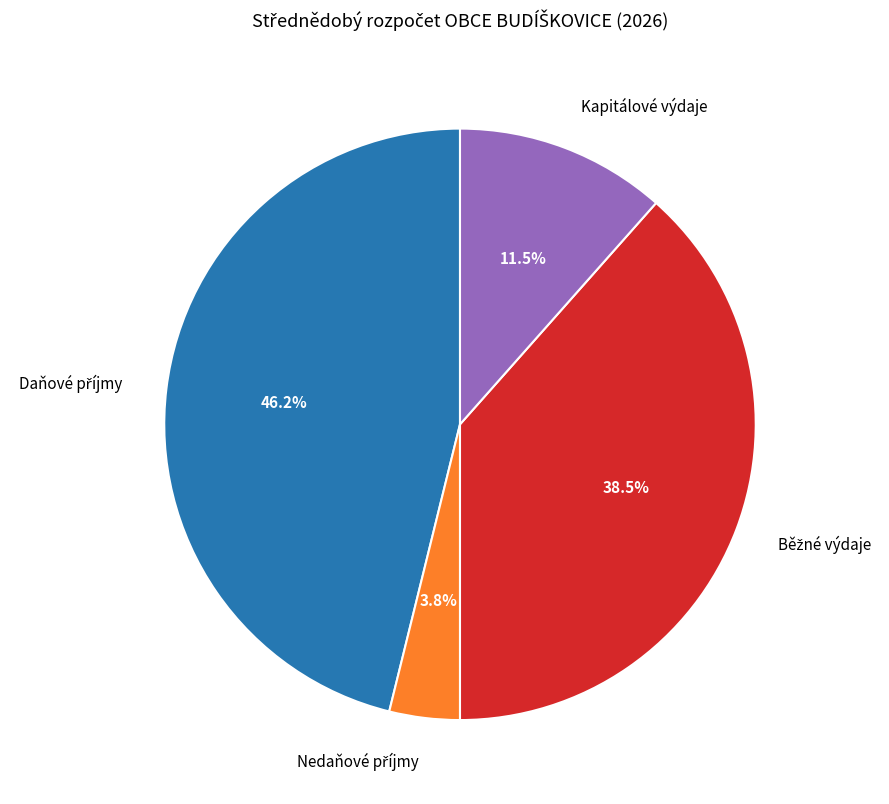

Does Kapitálové výdaje represent more than half of the total?

No